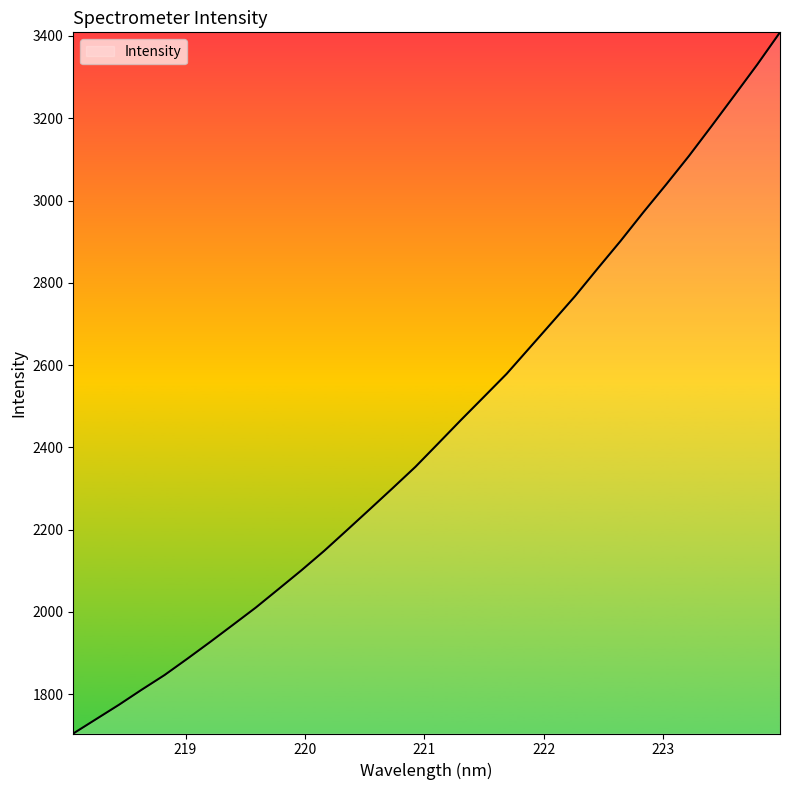

What is the maximum value shown in the chart?

3408.8